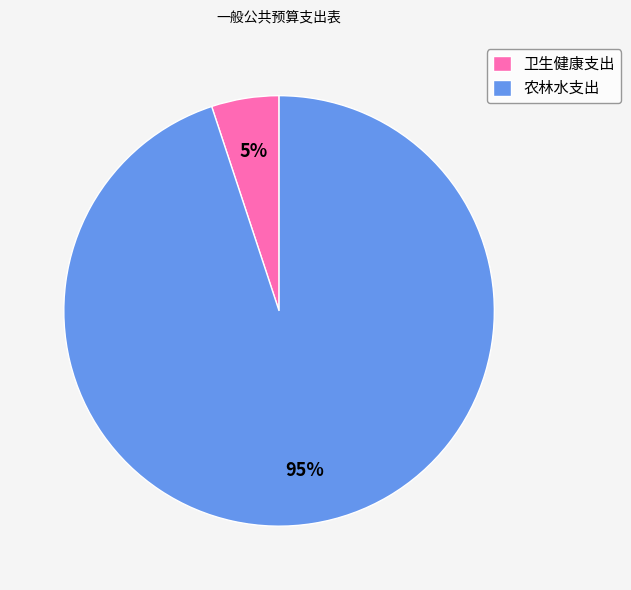

To the nearest percent, what percentage of the pie is 卫生健康支出?

5%